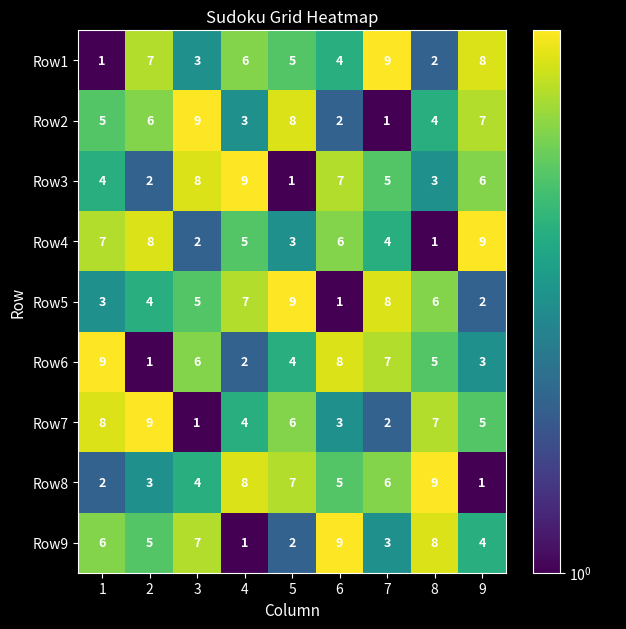

Rank the series at 8 from highest to lowest value.

Row8, Row9, Row7, Row5, Row6, Row2, Row3, Row1, Row4